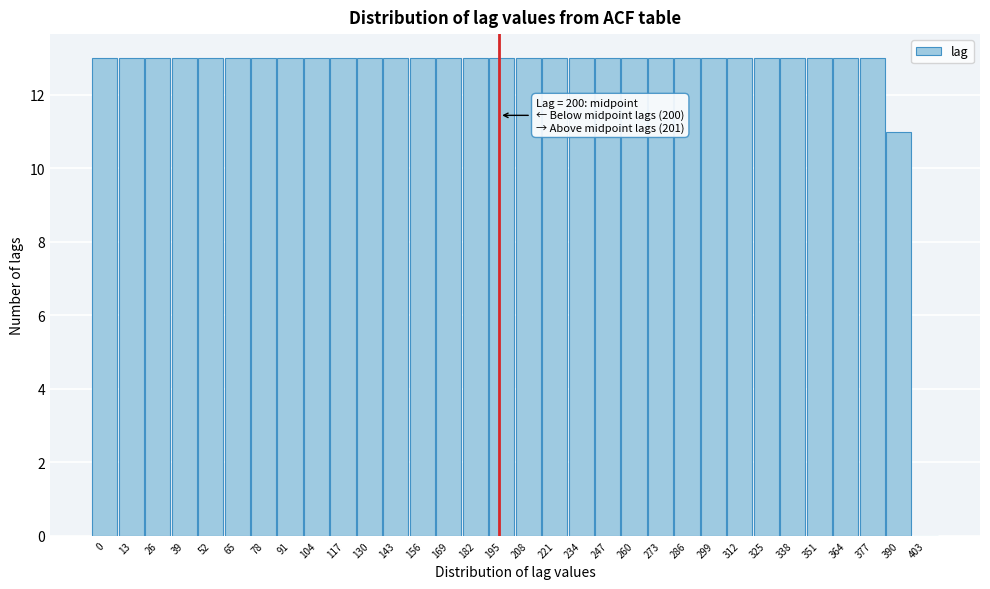

What is the ratio of the value at 52 to the value at 117?

1.0